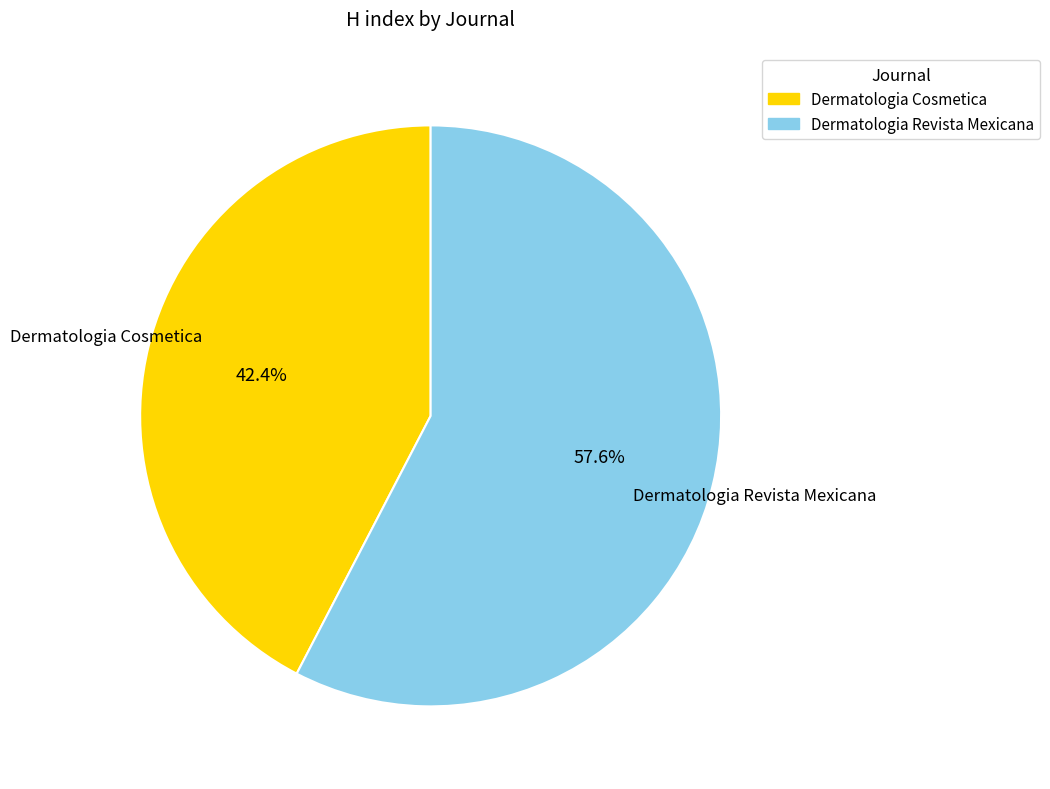

To the nearest percent, what is the difference between the largest and smallest slice percentages?

15%